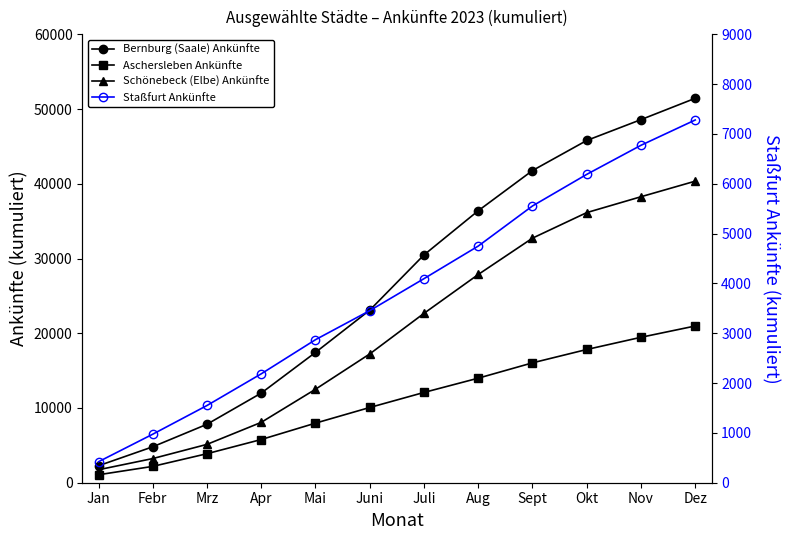

List the series in order of their peak value, lowest first.

Staßfurt Ankünfte, Aschersleben Ankünfte, Schönebeck (Elbe) Ankünfte, Bernburg (Saale) Ankünfte